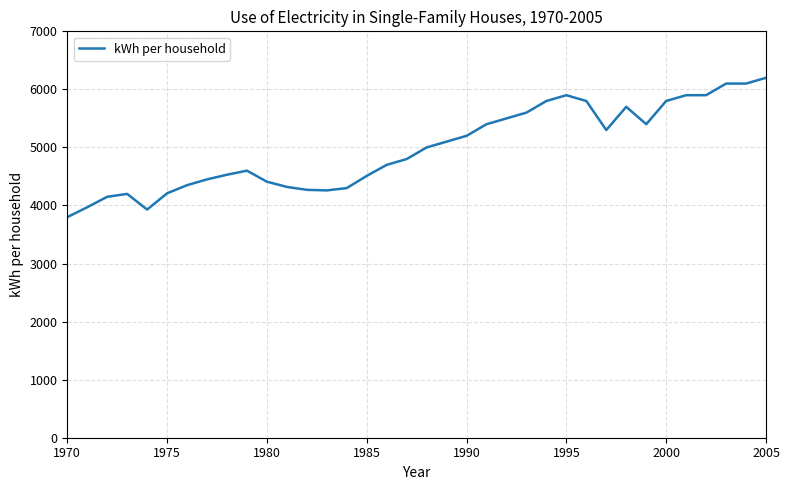

What is the smallest value displayed?

3800